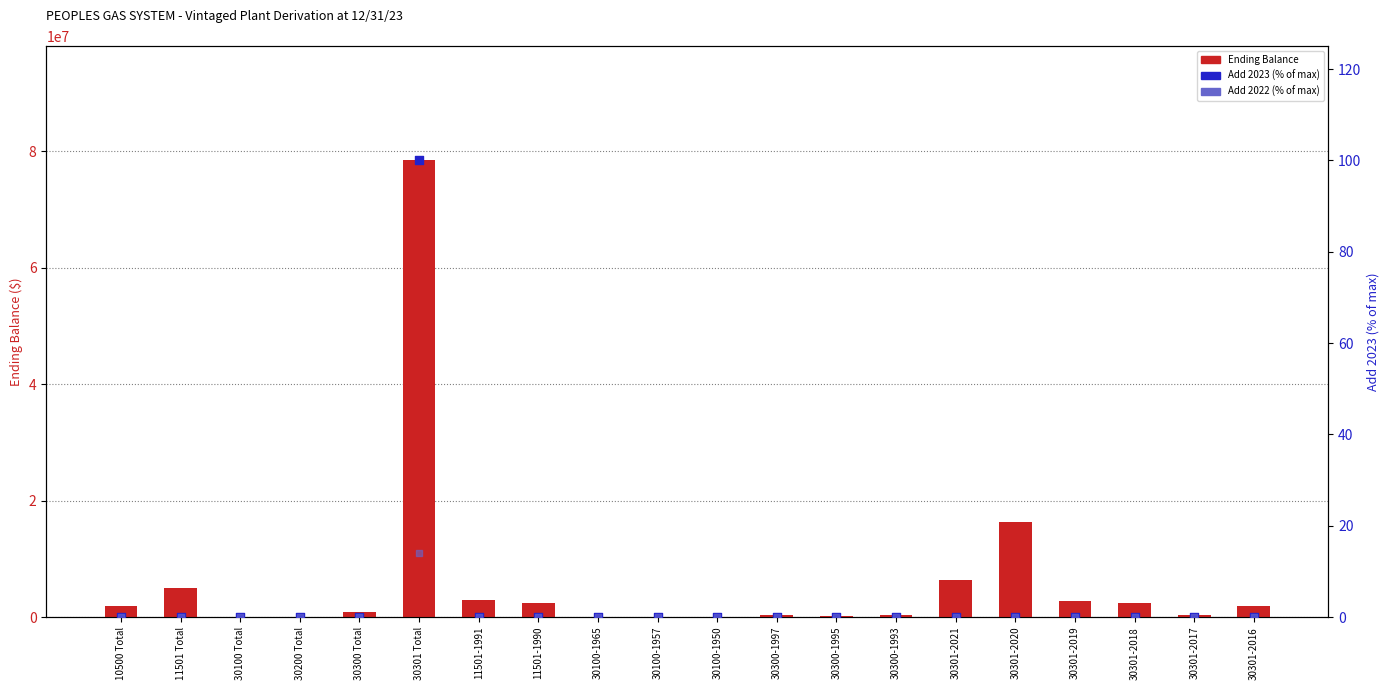

What are all the series names shown in the legend?

Ending Balance, Add 2023 (% of max), Add 2022 (% of max)